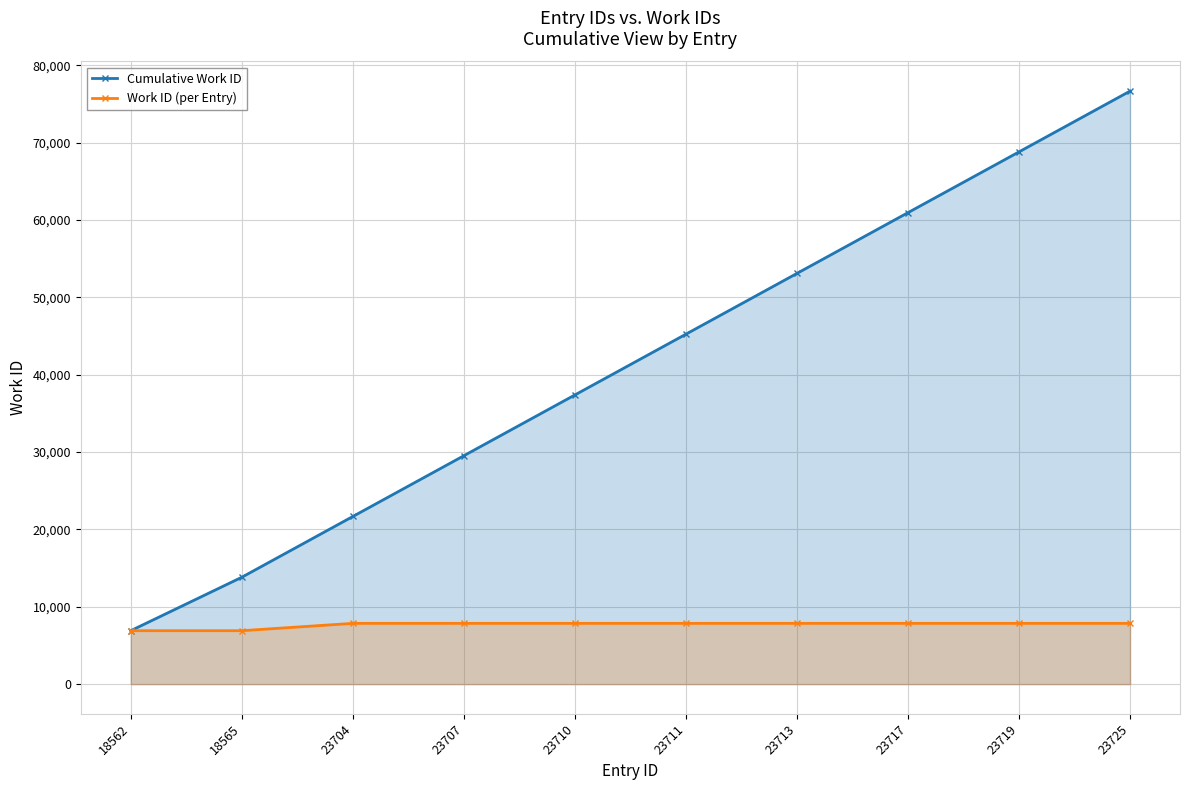

What is the difference between the maximum and minimum values in the Cumulative Work ID series?

69756